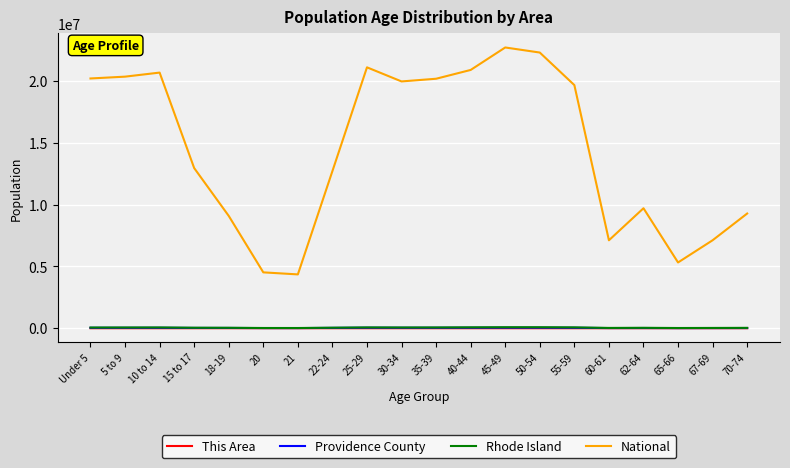

What is the maximum value for Rhode Island?

81300